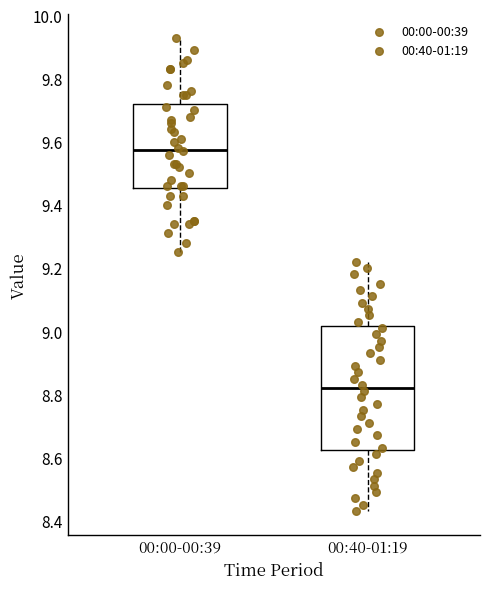

Which box's median line is the highest?

00:00-00:39